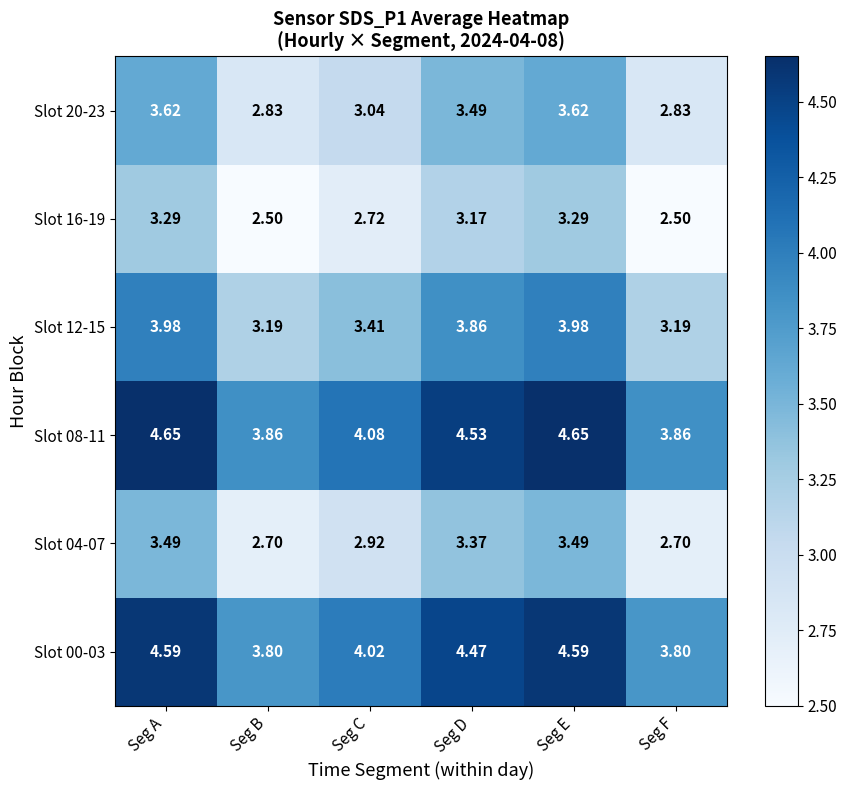

Is the value of Slot 04-07 at Seg A greater than the value of Slot 16-19 at Seg B?

Yes